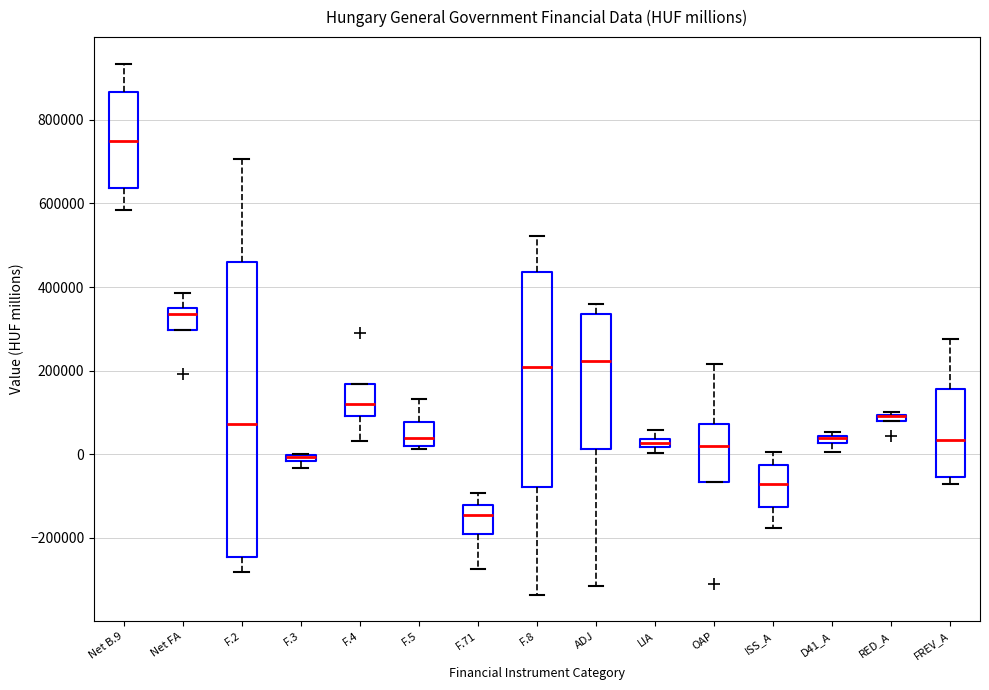

Where is the upper edge of the box for F.3 on the y-axis? The values are not printed on the chart, so give them approximately, as read against the axis.

0